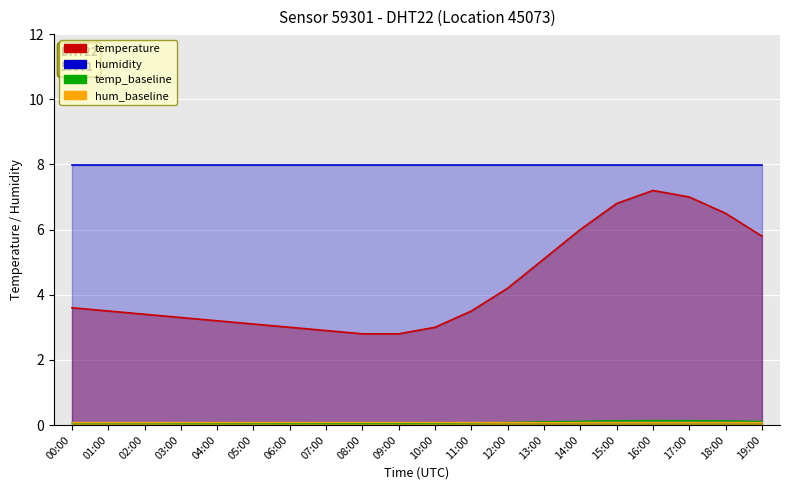

Does the chart display data point markers on the line(s)?

No